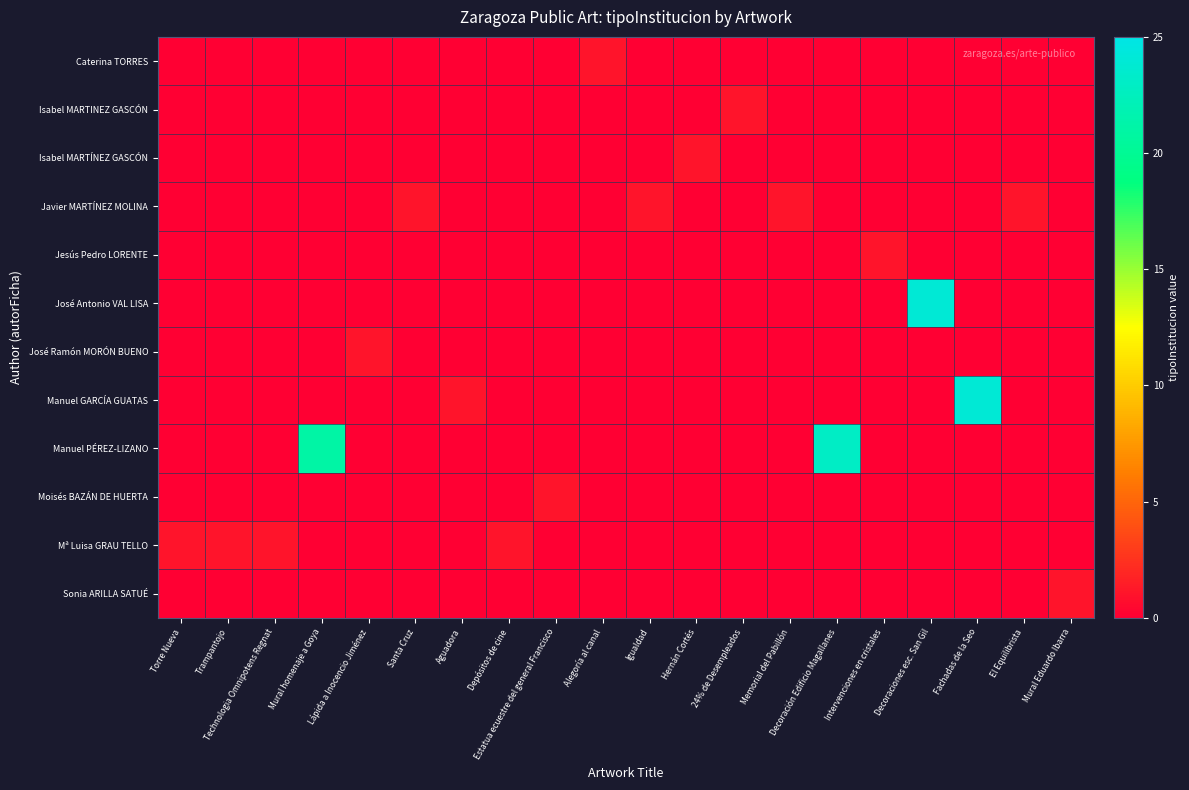

Reading right to left, list all the values displayed in this chart.

Caterina TORRES: Mural Eduardo Ibarra=0	El Equilibrista=0	Fachadas de la Seo=0	Decoraciones esc. San Gil=0	Intervenciones en cristales=0	Decoración Edificio Magallanes=0	Memorial del Pabillón=0	24% de Desempleados=0	Hernán Cortés=0	Igualdad=0	Alegoría al canal=1	Estatua ecuestre del general Francisco=0	Depósitos de cine=0	Aguadora=0	Santa Cruz=0	Lápida a Inocencio Jiménez=0	Mural homenaje a Goya=0	Technologia Omnipotens Regnat=0	Trampantojo=0	Torre Nueva=0
Isabel MARTINEZ GASCÓN: Mural Eduardo Ibarra=0	El Equilibrista=0	Fachadas de la Seo=0	Decoraciones esc. San Gil=0	Intervenciones en cristales=0	Decoración Edificio Magallanes=0	Memorial del Pabillón=0	24% de Desempleados=1	Hernán Cortés=0	Igualdad=0	Alegoría al canal=0	Estatua ecuestre del general Francisco=0	Depósitos de cine=0	Aguadora=0	Santa Cruz=0	Lápida a Inocencio Jiménez=0	Mural homenaje a Goya=0	Technologia Omnipotens Regnat=0	Trampantojo=0	Torre Nueva=0
Isabel MARTÍNEZ GASCÓN: Mural Eduardo Ibarra=0	El Equilibrista=0	Fachadas de la Seo=0	Decoraciones esc. San Gil=0	Intervenciones en cristales=0	Decoración Edificio Magallanes=0	Memorial del Pabillón=0	24% de Desempleados=0	Hernán Cortés=1	Igualdad=0	Alegoría al canal=0	Estatua ecuestre del general Francisco=0	Depósitos de cine=0	Aguadora=0	Santa Cruz=0	Lápida a Inocencio Jiménez=0	Mural homenaje a Goya=0	Technologia Omnipotens Regnat=0	Trampantojo=0	Torre Nueva=0
Javier MARTÍNEZ MOLINA: Mural Eduardo Ibarra=0	El Equilibrista=1	Fachadas de la Seo=0	Decoraciones esc. San Gil=0	Intervenciones en cristales=0	Decoración Edificio Magallanes=0	Memorial del Pabillón=1	24% de Desempleados=0	Hernán Cortés=0	Igualdad=1	Alegoría al canal=0	Estatua ecuestre del general Francisco=0	Depósitos de cine=0	Aguadora=0	Santa Cruz=1	Lápida a Inocencio Jiménez=0	Mural homenaje a Goya=0	Technologia Omnipotens Regnat=0	Trampantojo=0	Torre Nueva=0
Jesús Pedro LORENTE: Mural Eduardo Ibarra=0	El Equilibrista=0	Fachadas de la Seo=0	Decoraciones esc. San Gil=0	Intervenciones en cristales=1	Decoración Edificio Magallanes=0	Memorial del Pabillón=0	24% de Desempleados=0	Hernán Cortés=0	Igualdad=0	Alegoría al canal=0	Estatua ecuestre del general Francisco=0	Depósitos de cine=0	Aguadora=0	Santa Cruz=0	Lápida a Inocencio Jiménez=0	Mural homenaje a Goya=0	Technologia Omnipotens Regnat=0	Trampantojo=0	Torre Nueva=0
José Antonio VAL LISA: Mural Eduardo Ibarra=0	El Equilibrista=0	Fachadas de la Seo=0	Decoraciones esc. San Gil=24	Intervenciones en cristales=0	Decoración Edificio Magallanes=0	Memorial del Pabillón=0	24% de Desempleados=0	Hernán Cortés=0	Igualdad=0	Alegoría al canal=0	Estatua ecuestre del general Francisco=0	Depósitos de cine=0	Aguadora=0	Santa Cruz=0	Lápida a Inocencio Jiménez=0	Mural homenaje a Goya=0	Technologia Omnipotens Regnat=0	Trampantojo=0	Torre Nueva=0
José Ramón MORÓN BUENO: Mural Eduardo Ibarra=0	El Equilibrista=0	Fachadas de la Seo=0	Decoraciones esc. San Gil=0	Intervenciones en cristales=0	Decoración Edificio Magallanes=0	Memorial del Pabillón=0	24% de Desempleados=0	Hernán Cortés=0	Igualdad=0	Alegoría al canal=0	Estatua ecuestre del general Francisco=0	Depósitos de cine=0	Aguadora=0	Santa Cruz=0	Lápida a Inocencio Jiménez=1	Mural homenaje a Goya=0	Technologia Omnipotens Regnat=0	Trampantojo=0	Torre Nueva=0
Manuel GARCÍA GUATAS: Mural Eduardo Ibarra=0	El Equilibrista=0	Fachadas de la Seo=24	Decoraciones esc. San Gil=0	Intervenciones en cristales=0	Decoración Edificio Magallanes=0	Memorial del Pabillón=0	24% de Desempleados=0	Hernán Cortés=0	Igualdad=0	Alegoría al canal=0	Estatua ecuestre del general Francisco=0	Depósitos de cine=0	Aguadora=1	Santa Cruz=0	Lápida a Inocencio Jiménez=0	Mural homenaje a Goya=0	Technologia Omnipotens Regnat=0	Trampantojo=0	Torre Nueva=0
Manuel PÉREZ-LIZANO: Mural Eduardo Ibarra=0	El Equilibrista=0	Fachadas de la Seo=0	Decoraciones esc. San Gil=0	Intervenciones en cristales=0	Decoración Edificio Magallanes=23	Memorial del Pabillón=0	24% de Desempleados=0	Hernán Cortés=0	Igualdad=0	Alegoría al canal=0	Estatua ecuestre del general Francisco=0	Depósitos de cine=0	Aguadora=0	Santa Cruz=0	Lápida a Inocencio Jiménez=0	Mural homenaje a Goya=21	Technologia Omnipotens Regnat=0	Trampantojo=0	Torre Nueva=0
Moisés BAZÁN DE HUERTA: Mural Eduardo Ibarra=0	El Equilibrista=0	Fachadas de la Seo=0	Decoraciones esc. San Gil=0	Intervenciones en cristales=0	Decoración Edificio Magallanes=0	Memorial del Pabillón=0	24% de Desempleados=0	Hernán Cortés=0	Igualdad=0	Alegoría al canal=0	Estatua ecuestre del general Francisco=1	Depósitos de cine=0	Aguadora=0	Santa Cruz=0	Lápida a Inocencio Jiménez=0	Mural homenaje a Goya=0	Technologia Omnipotens Regnat=0	Trampantojo=0	Torre Nueva=0
Mª Luisa GRAU TELLO: Mural Eduardo Ibarra=0	El Equilibrista=0	Fachadas de la Seo=0	Decoraciones esc. San Gil=0	Intervenciones en cristales=0	Decoración Edificio Magallanes=0	Memorial del Pabillón=0	24% de Desempleados=0	Hernán Cortés=0	Igualdad=0	Alegoría al canal=0	Estatua ecuestre del general Francisco=0	Depósitos de cine=1	Aguadora=0	Santa Cruz=0	Lápida a Inocencio Jiménez=0	Mural homenaje a Goya=0	Technologia Omnipotens Regnat=1	Trampantojo=1	Torre Nueva=1
Sonia ARILLA SATUÉ: Mural Eduardo Ibarra=1	El Equilibrista=0	Fachadas de la Seo=0	Decoraciones esc. San Gil=0	Intervenciones en cristales=0	Decoración Edificio Magallanes=0	Memorial del Pabillón=0	24% de Desempleados=0	Hernán Cortés=0	Igualdad=0	Alegoría al canal=0	Estatua ecuestre del general Francisco=0	Depósitos de cine=0	Aguadora=0	Santa Cruz=0	Lápida a Inocencio Jiménez=0	Mural homenaje a Goya=0	Technologia Omnipotens Regnat=0	Trampantojo=0	Torre Nueva=0